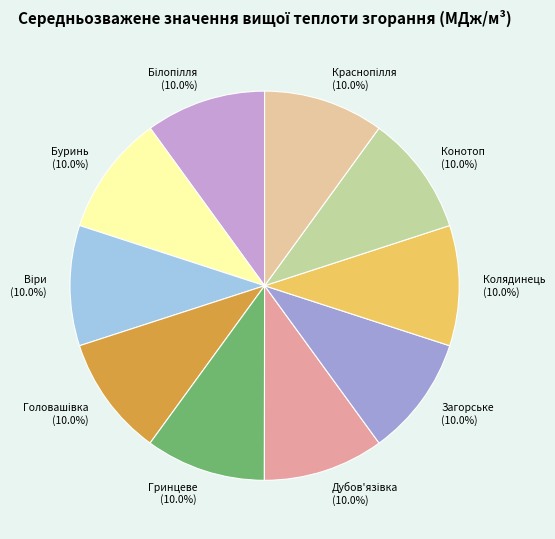

Does any single category account for the majority?

No